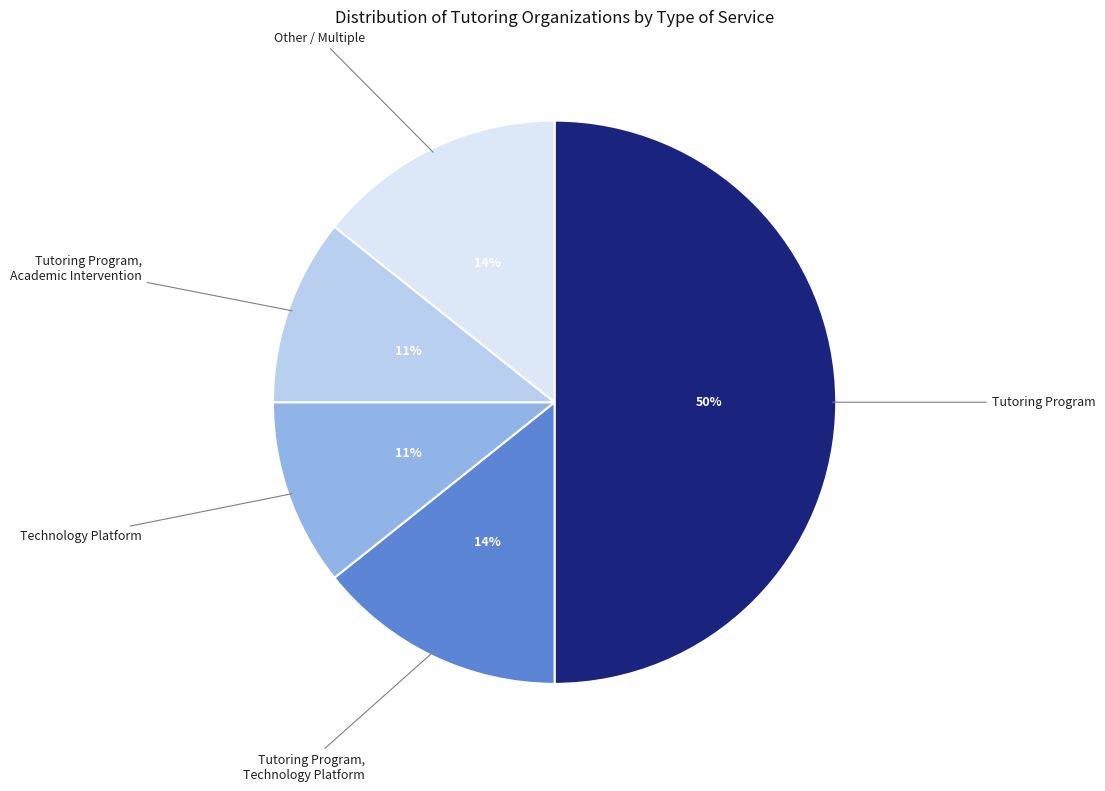

To the nearest percent, what is the difference between the largest and smallest slice percentages?

39%